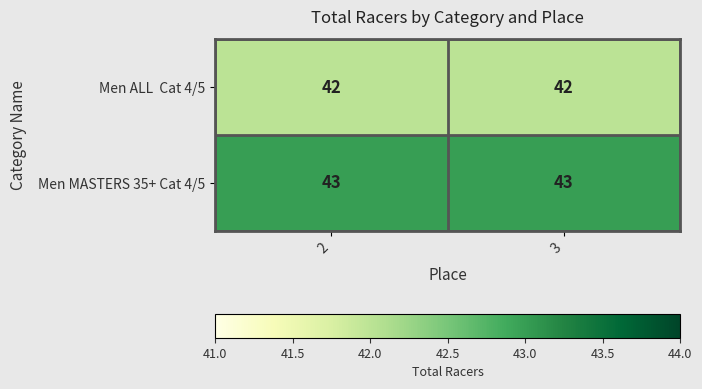

What is the average value of the Men MASTERS 35+ Cat 4/5 series?

43